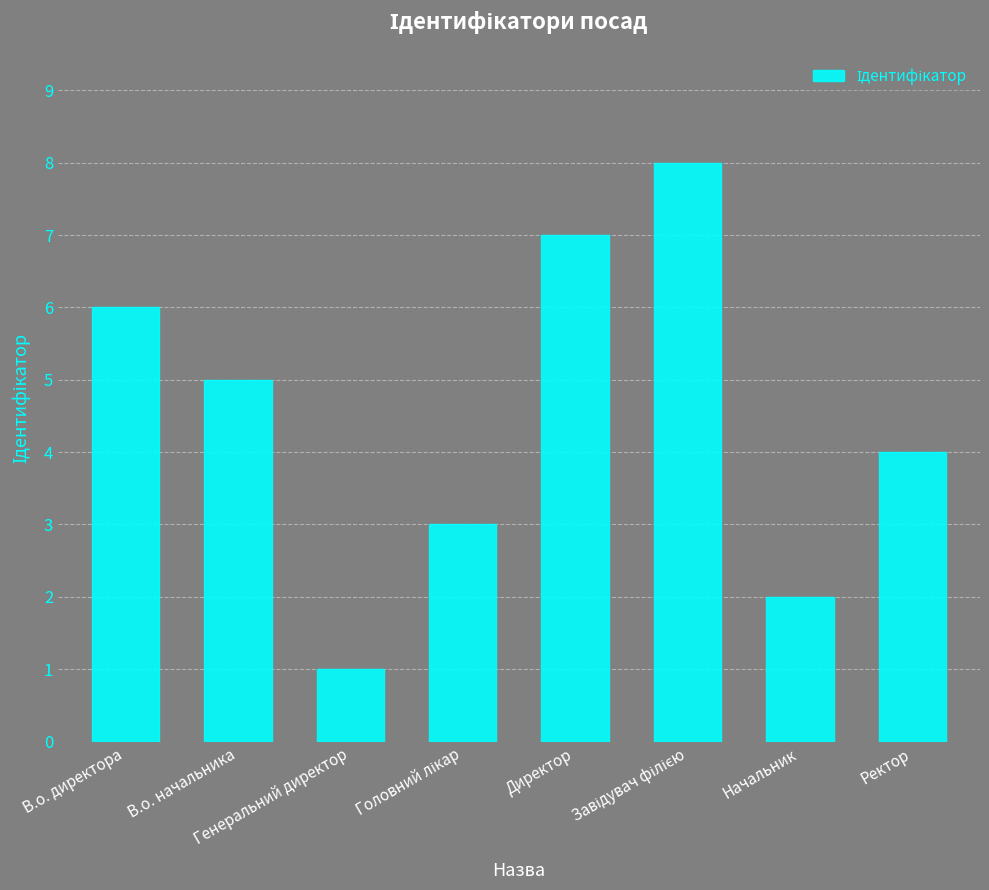

What is the smallest value displayed?

1